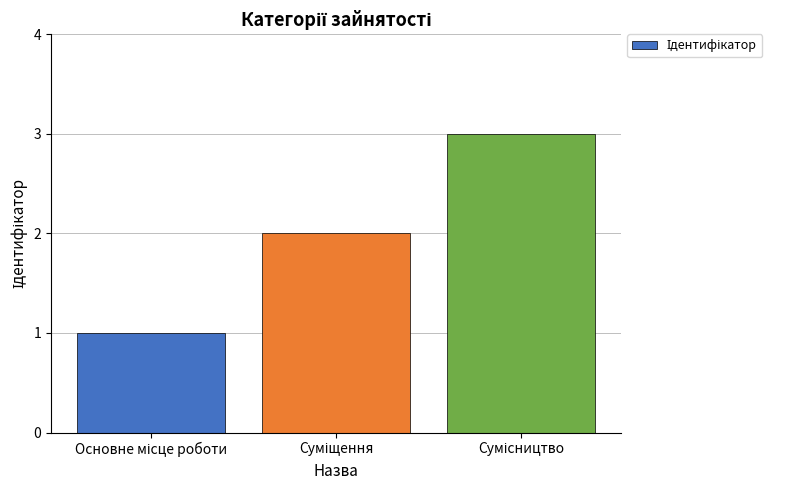

What is the maximum value shown in the chart?

3